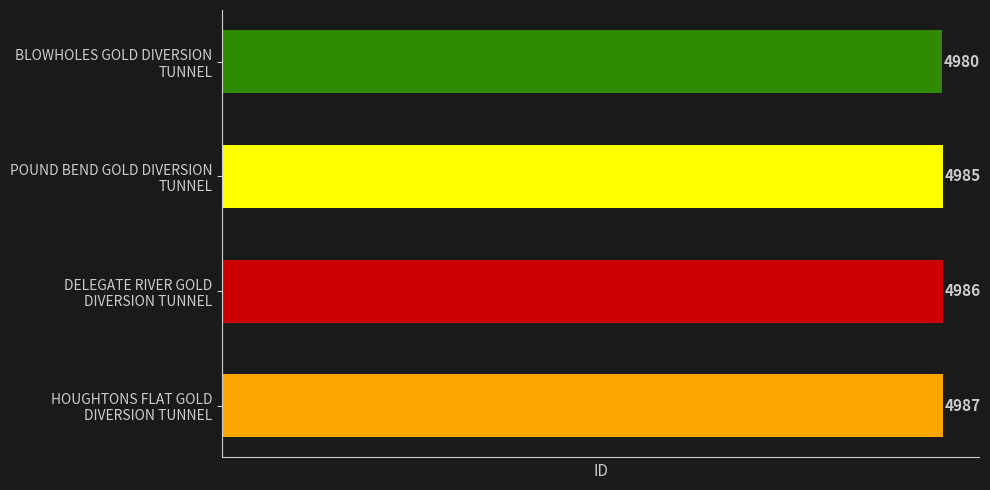

How many values are between 4985 and 4987?

3